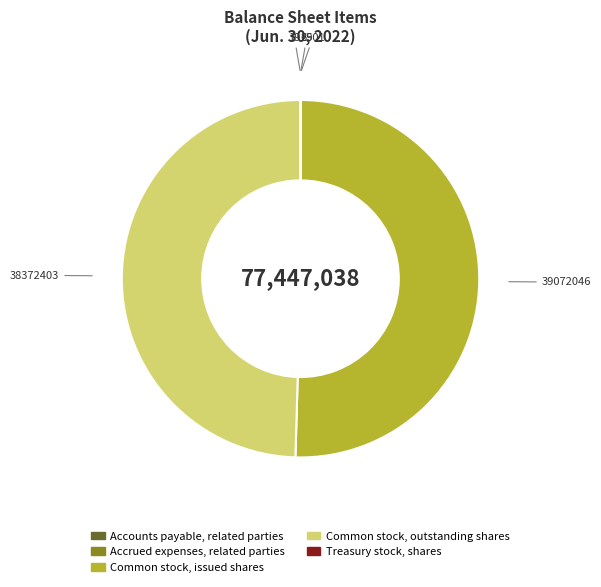

Does any single category account for the majority?

Yes